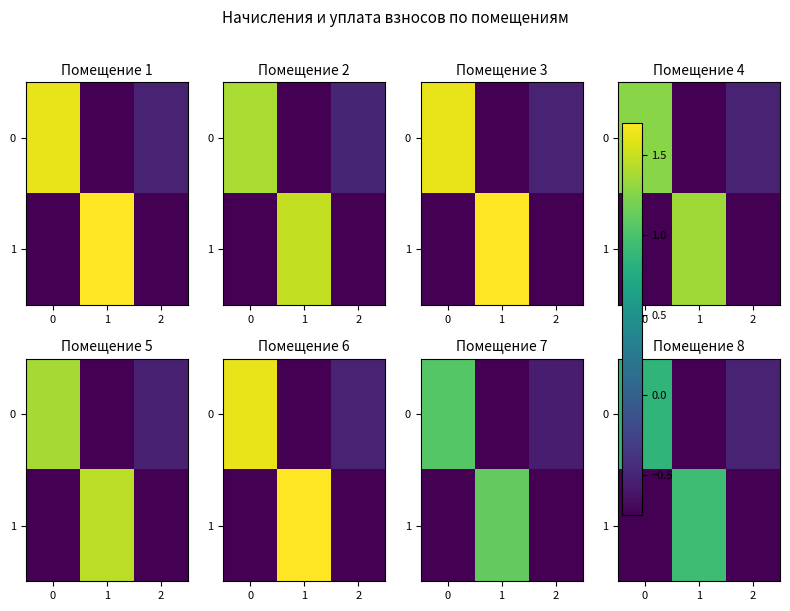

At which category does the chart reach its peak across all series?

1